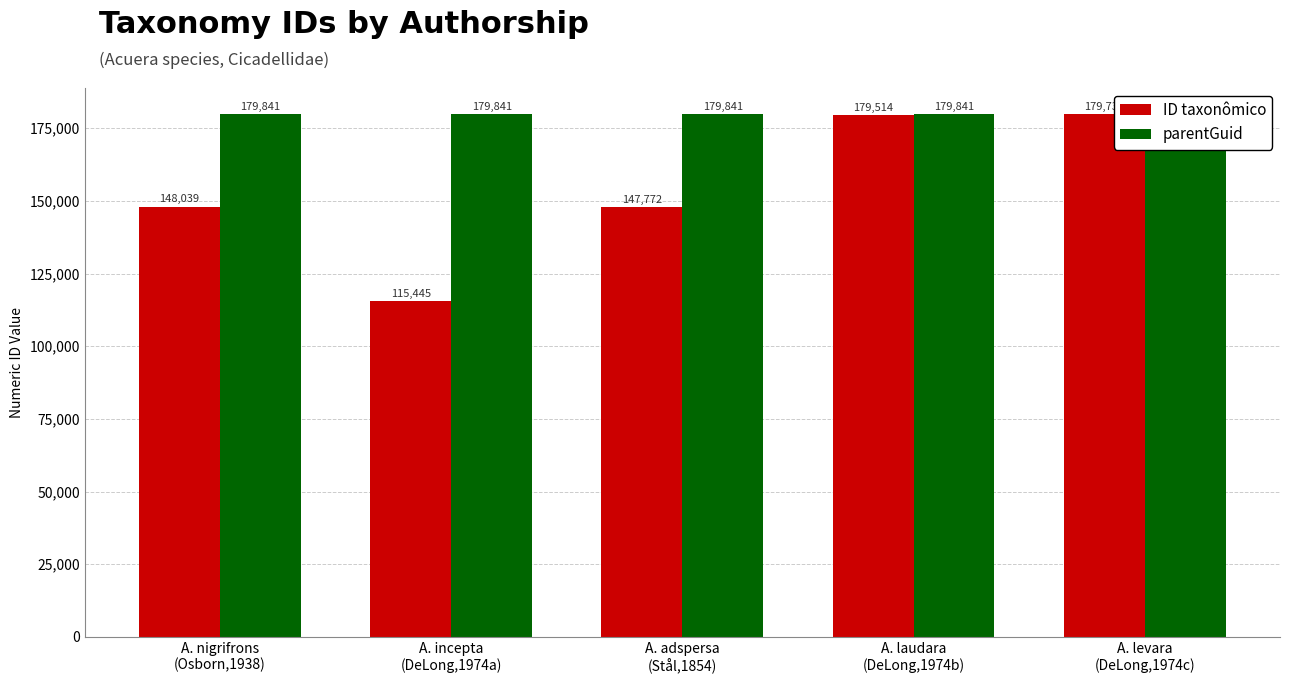

How many bars are there in each group?

2